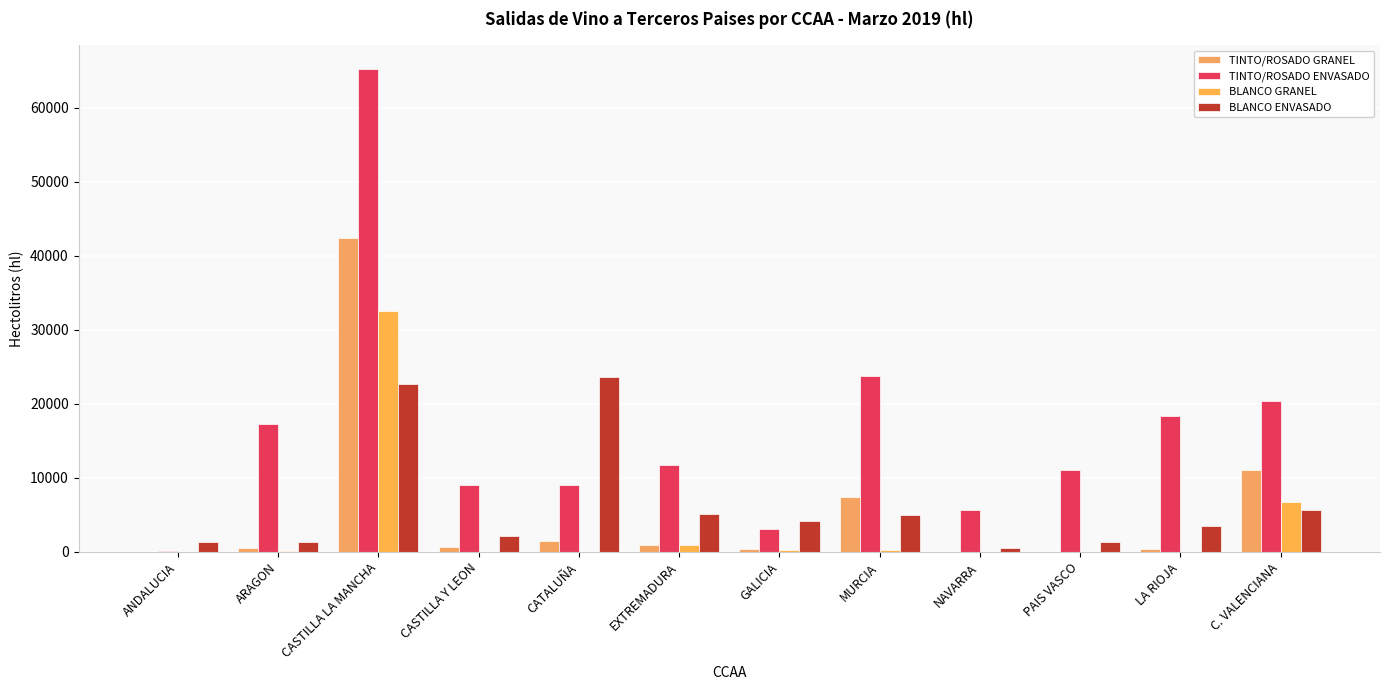

What value does the TINTO/ROSADO ENVASADO series have at NAVARRA, to the nearest 50?

5650